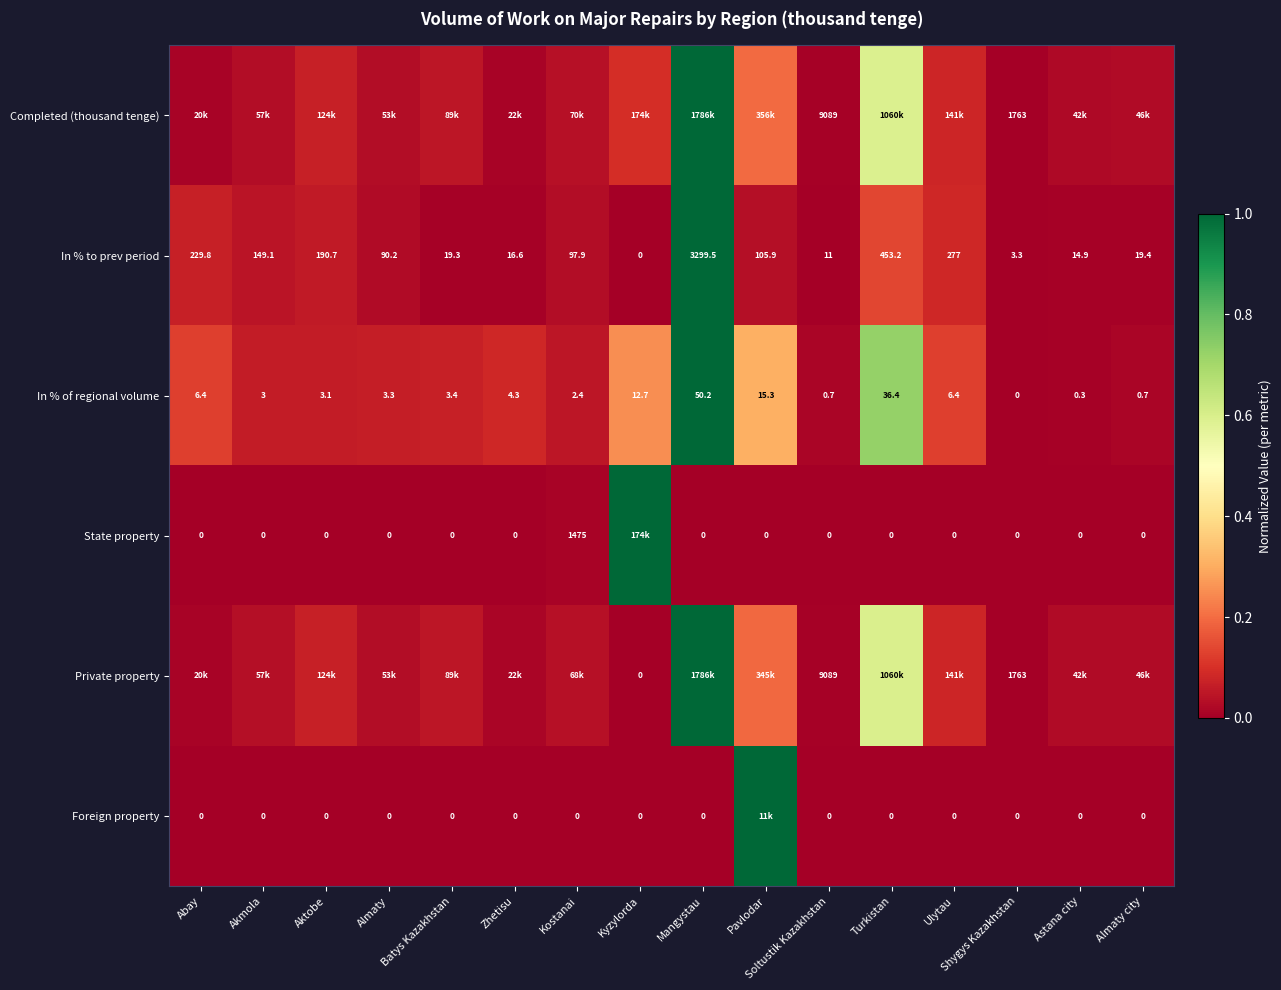

Count the number of data series in this chart.

6